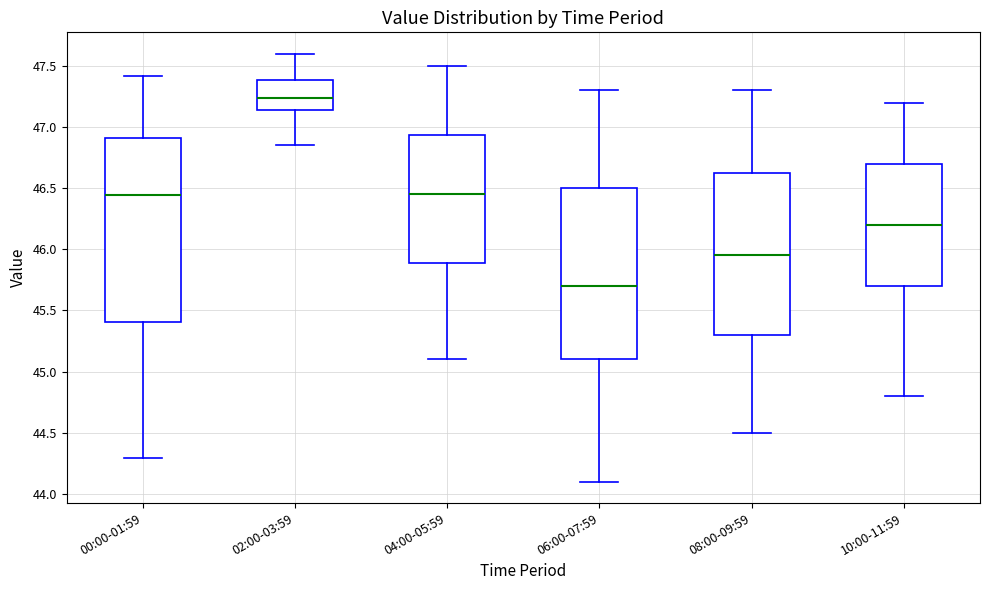

Comparing the boxes themselves (not the whiskers), which one is the tallest?

00:00-01:59